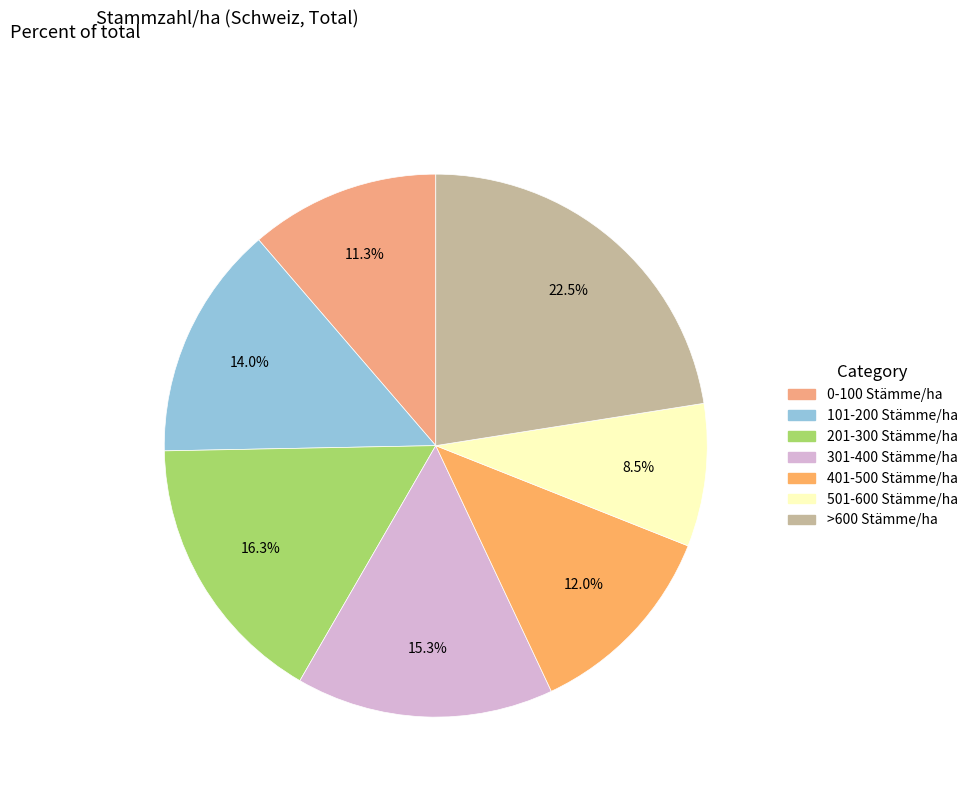

To the nearest percent, what is the average slice percentage?

14%